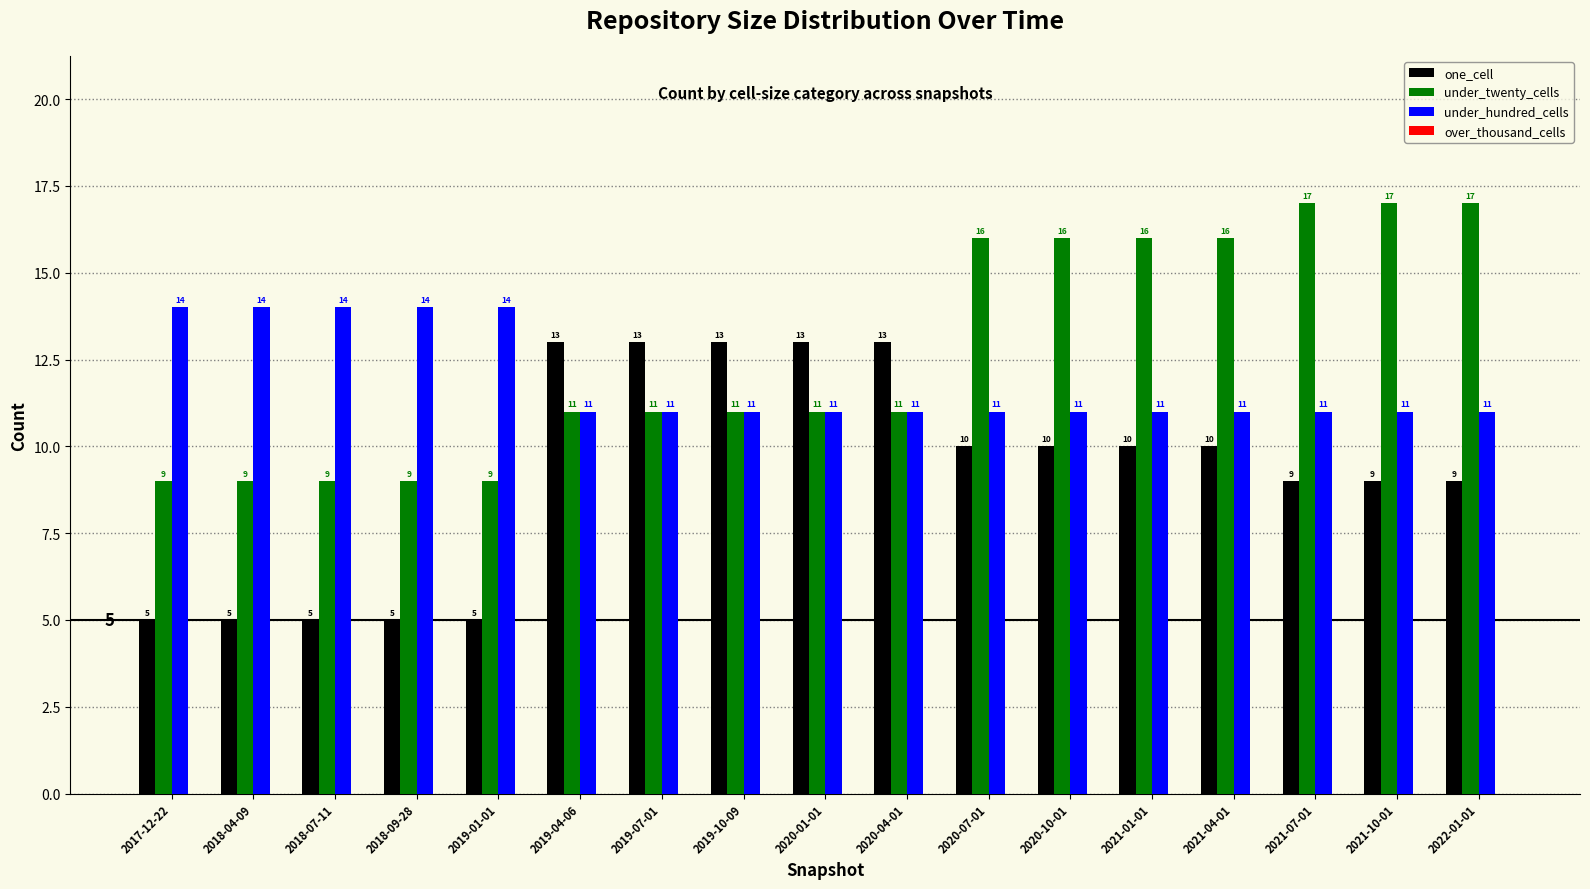

Reading right to left, list all the values displayed in this chart.

one_cell: 9	9	9	10	10	10	10	13	13	13	13	13	5	5	5	5	5
under_twenty_cells: 17	17	17	16	16	16	16	11	11	11	11	11	9	9	9	9	9
under_hundred_cells: 11	11	11	11	11	11	11	11	11	11	11	11	14	14	14	14	14